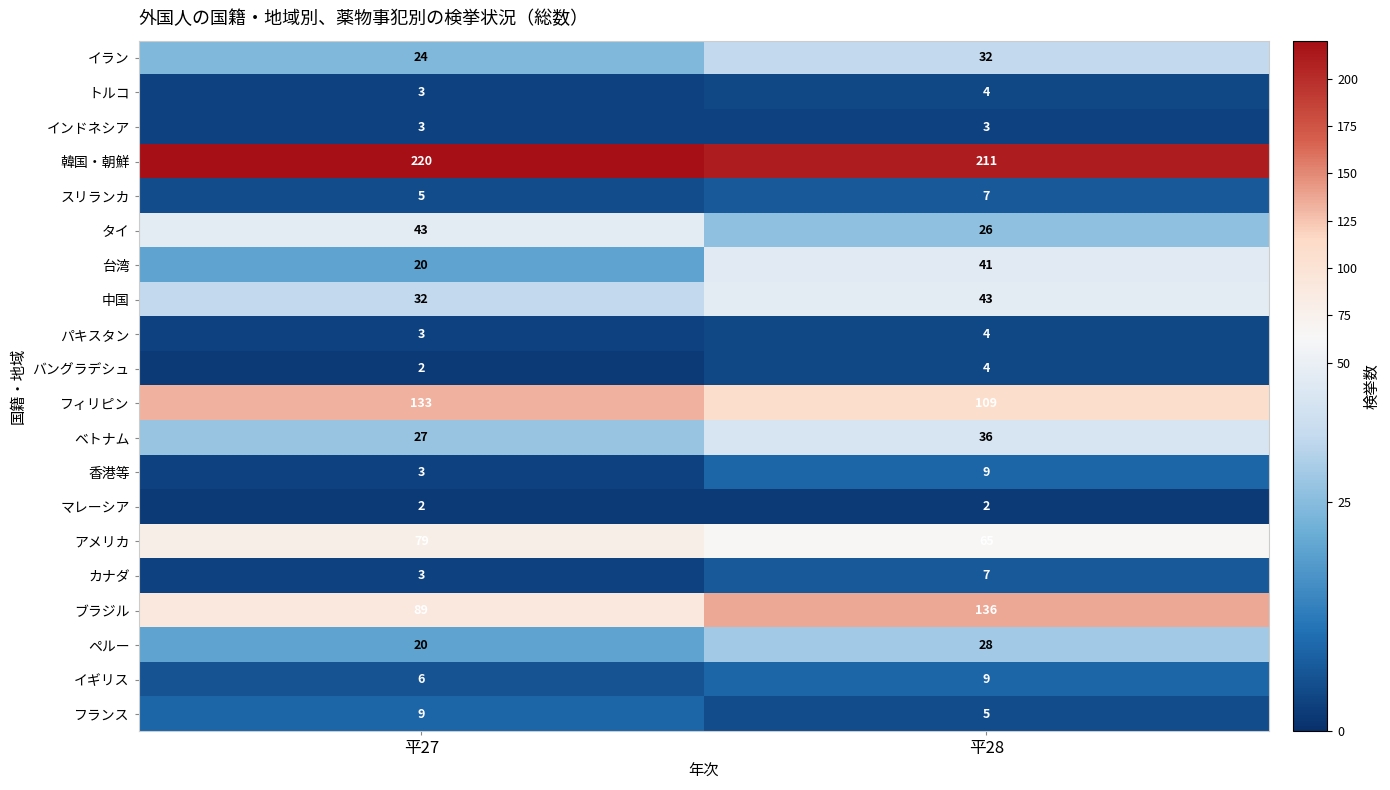

The ブラジル series shows 55 at 平27. True or false?

False